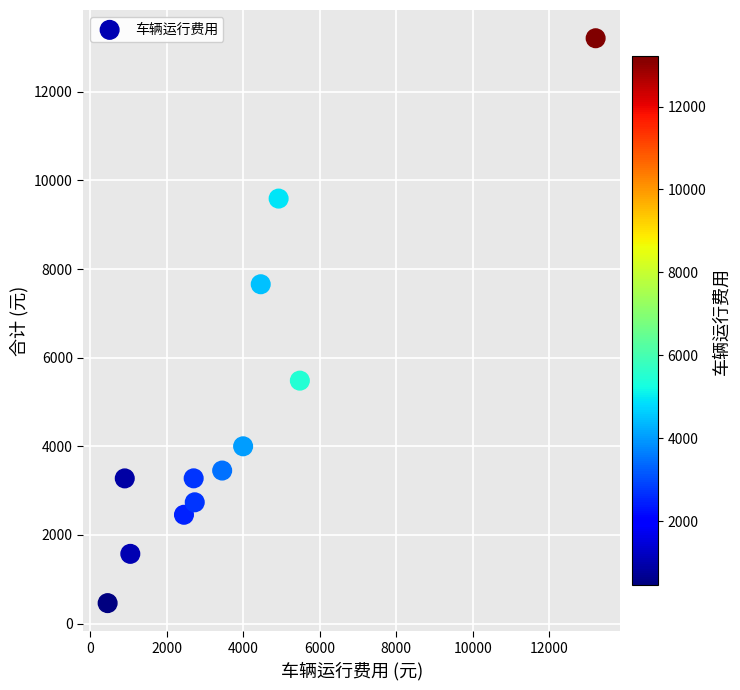

What is the average Y value?

4764.2